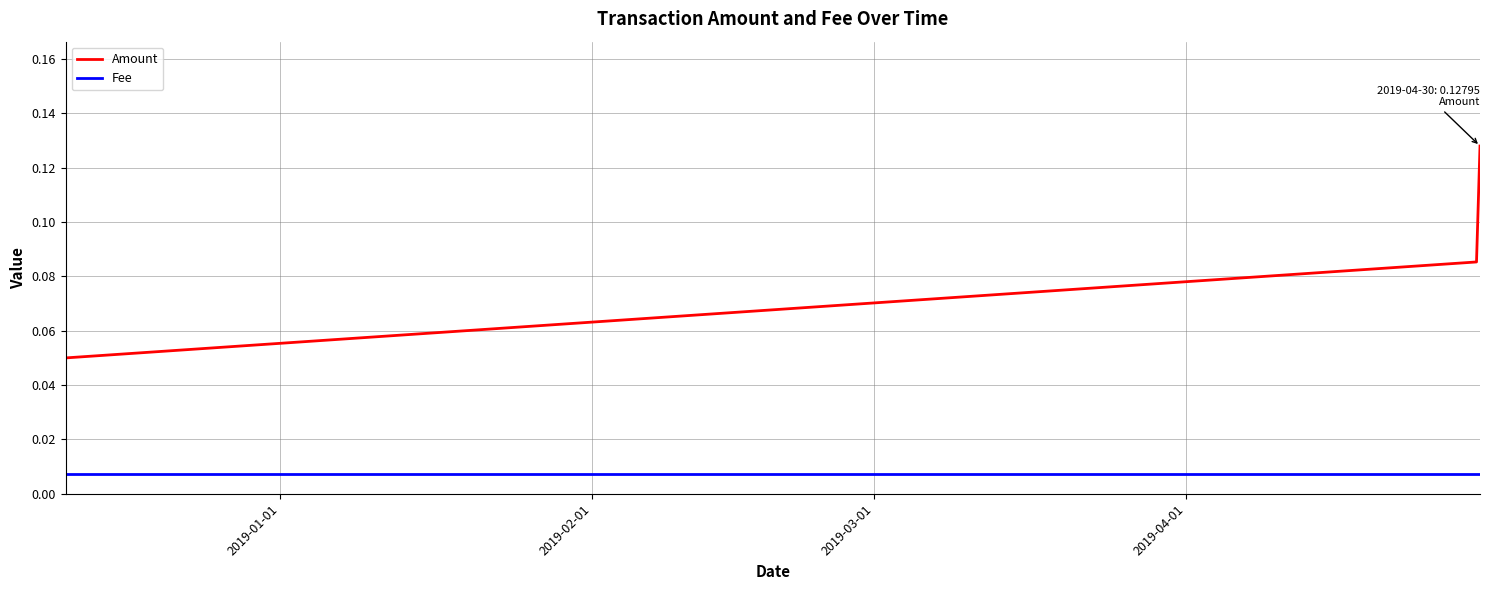

How many lines are shown in the chart?

2